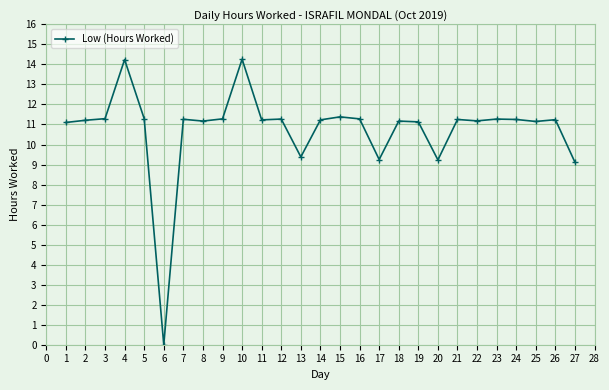

Is this an area chart (filled region under the line)?

No